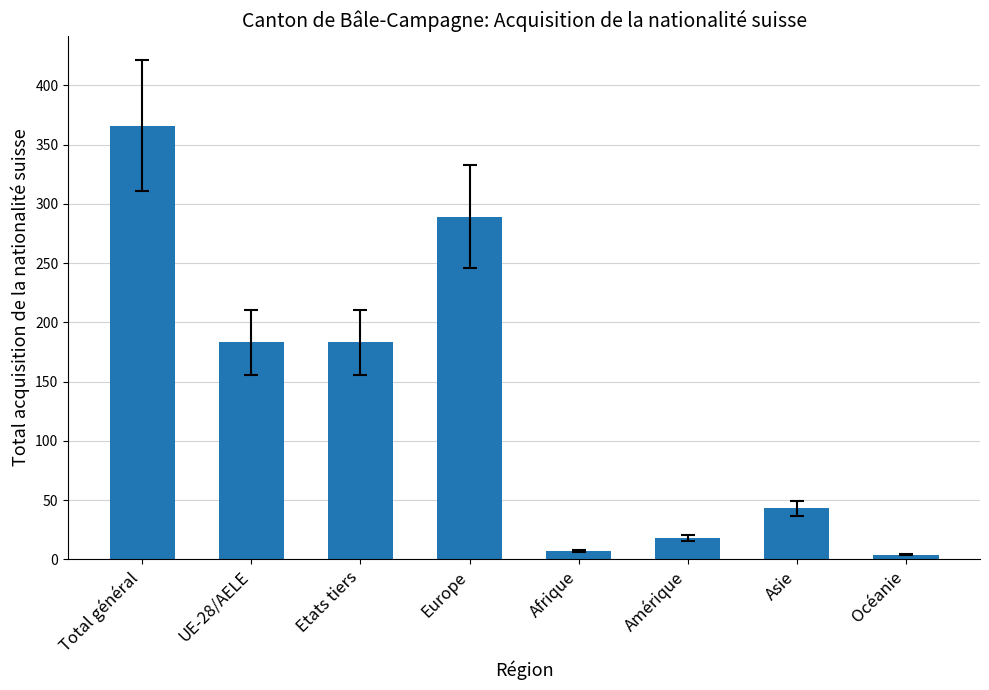

The chart shows a value of 183 at Etats tiers. True or false?

True